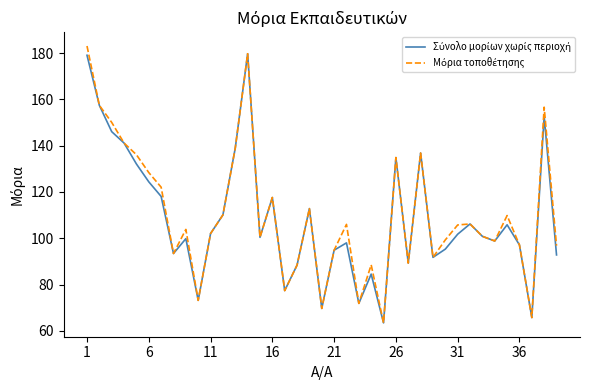

What is the smallest value displayed?

63.4